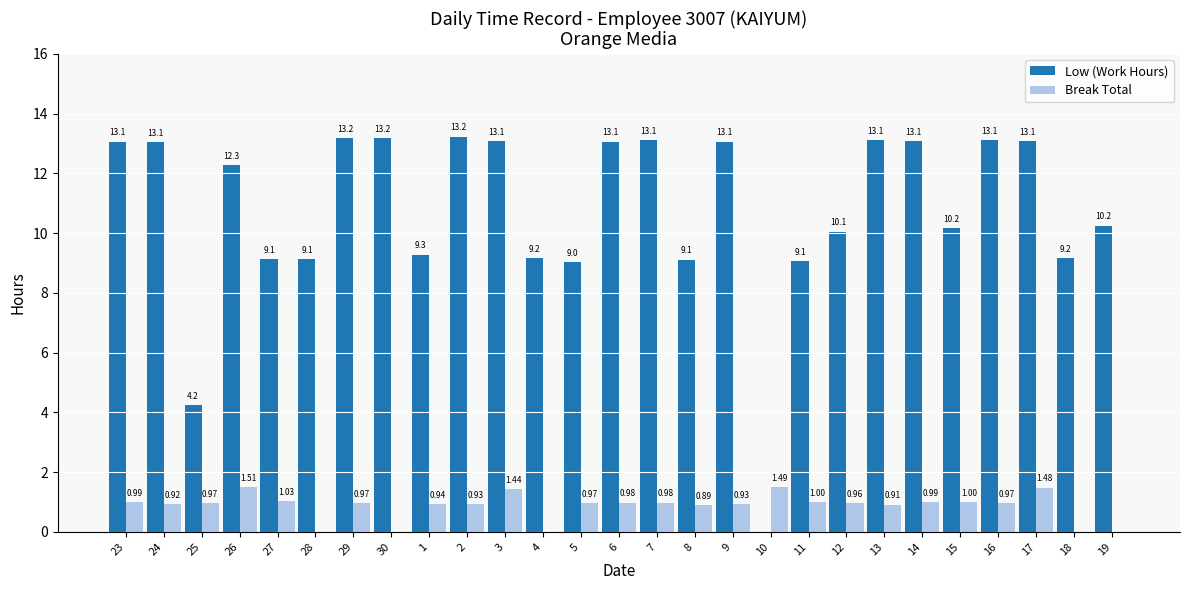

At which category is the sum across all series the highest?

17